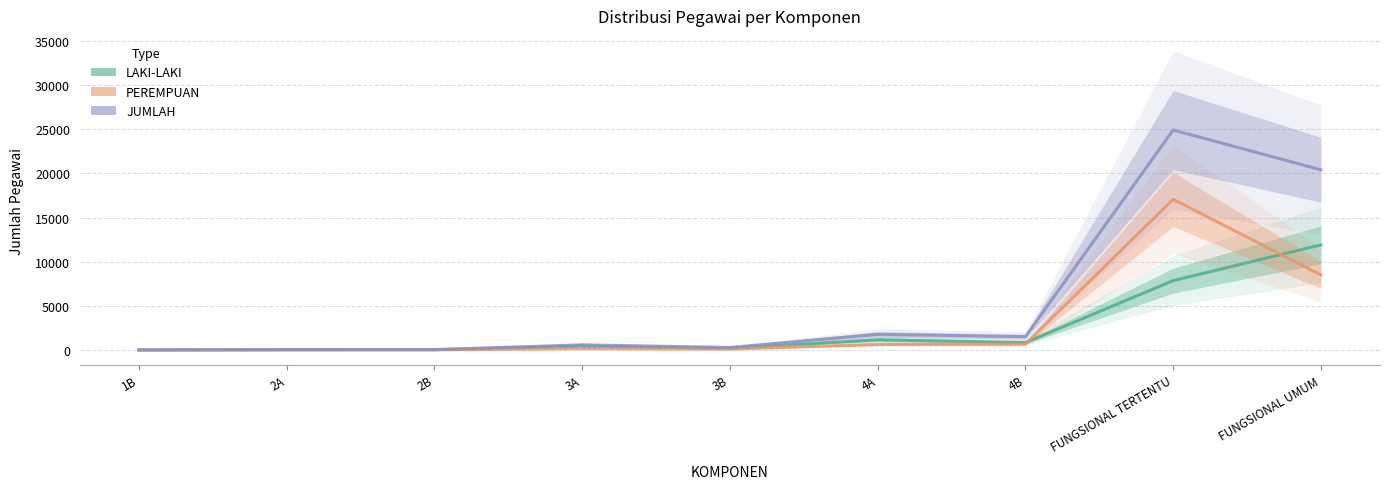

What is the sum of the LAKI-LAKI values at 4B and 4A?

1985